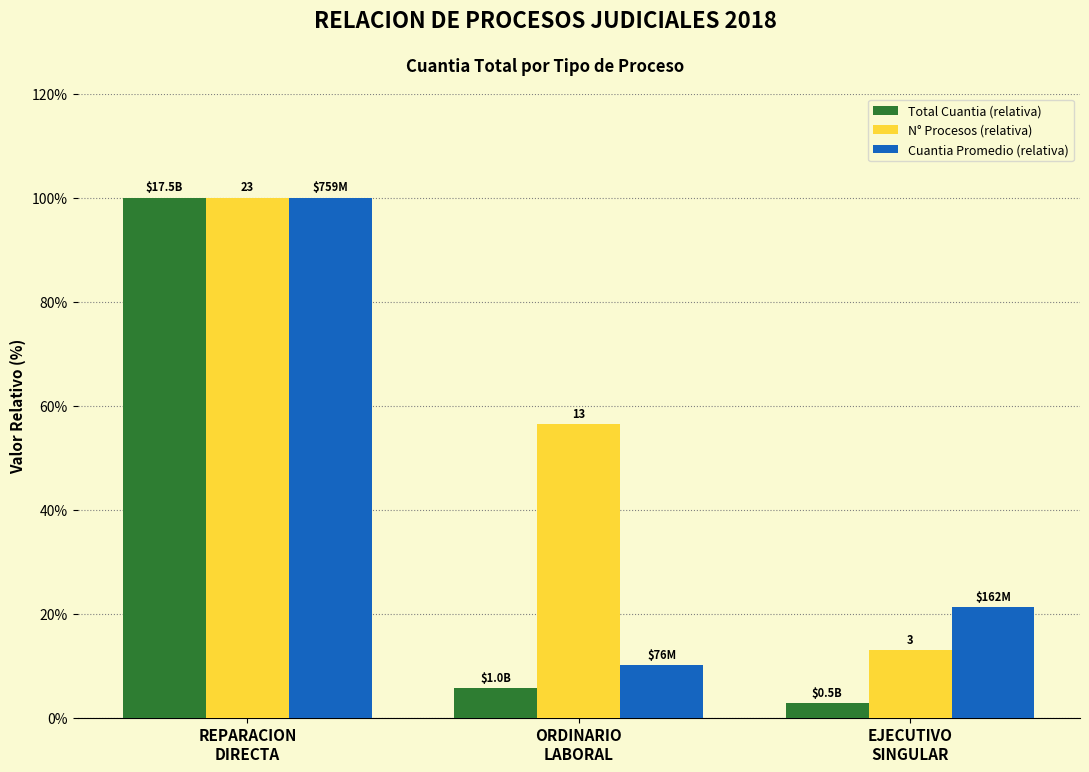

Is it true that Cuantia Promedio (relativa) equals 100.0 at REPARACION
DIRECTA?

True